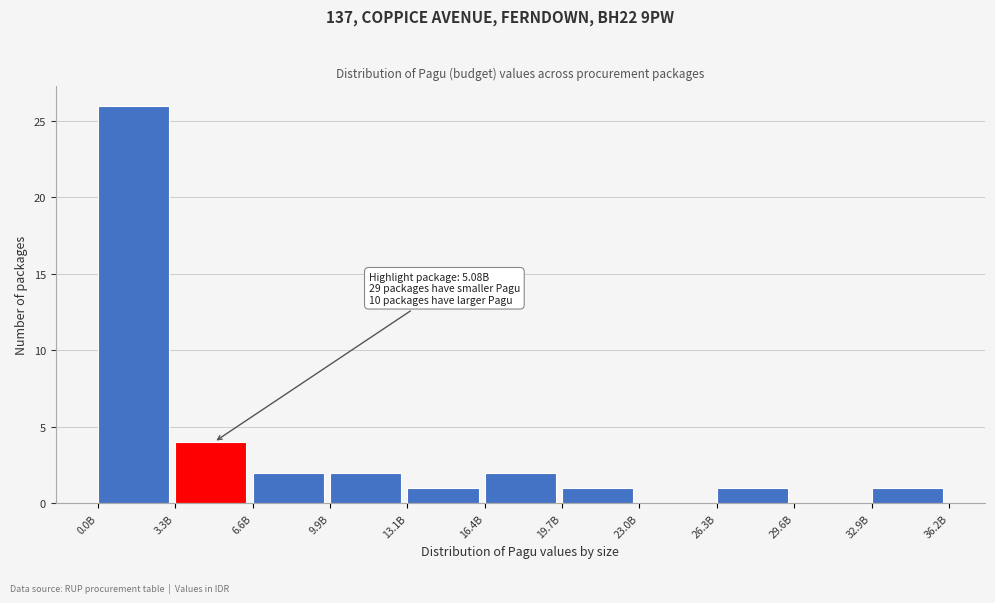

Reading left to right, list all the values displayed in this chart.

0.0B=26	3.3B=4	6.6B=2	9.9B=2	13.1B=1	16.4B=2	19.7B=1	23.0B=0	26.3B=1	29.6B=0	32.9B=1